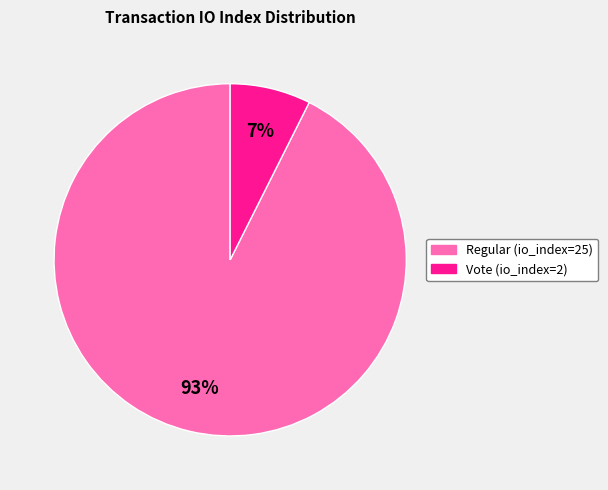

To the nearest percent, what portion does Vote (io_index=2) represent?

7%